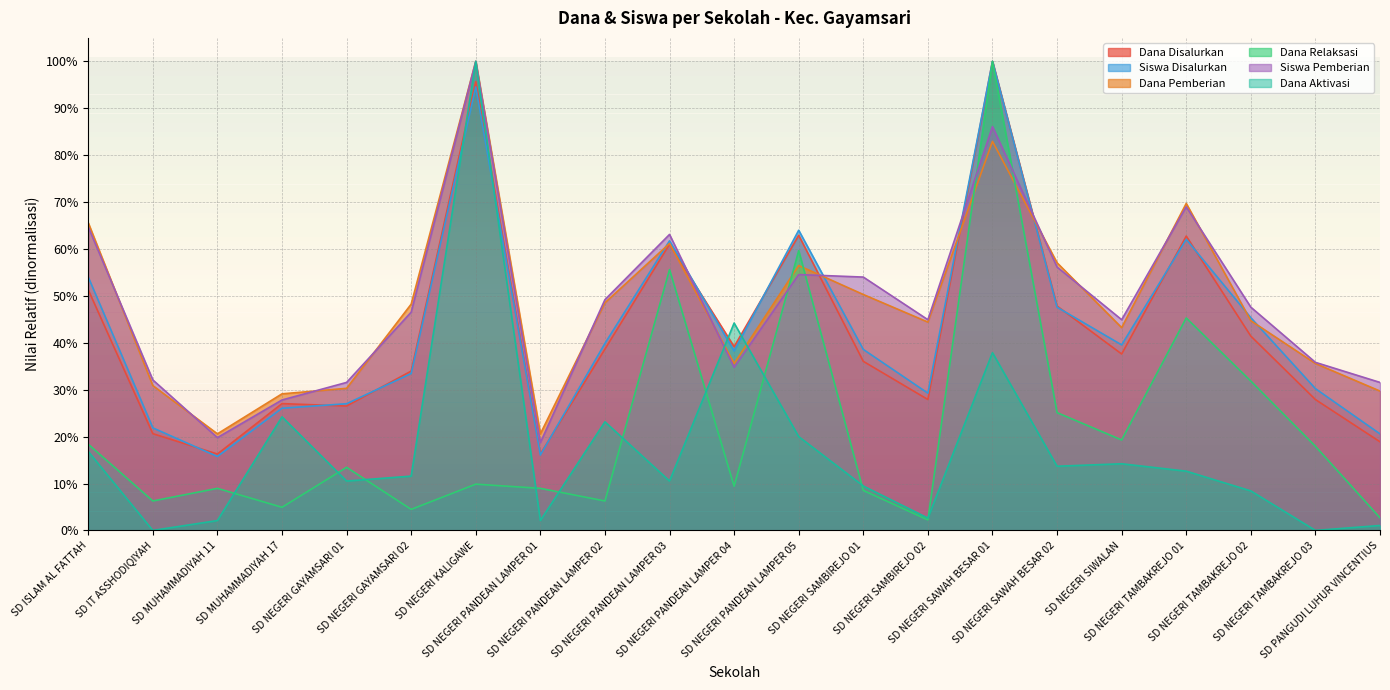

True or false: Dana Aktivasi has more than 1 interior local peaks.

True